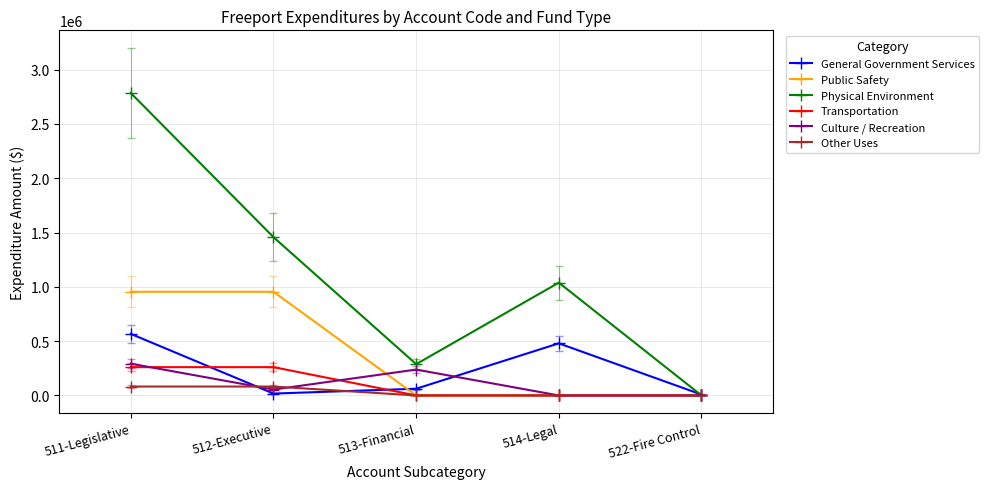

Which series has the largest total across all categories?

Physical Environment